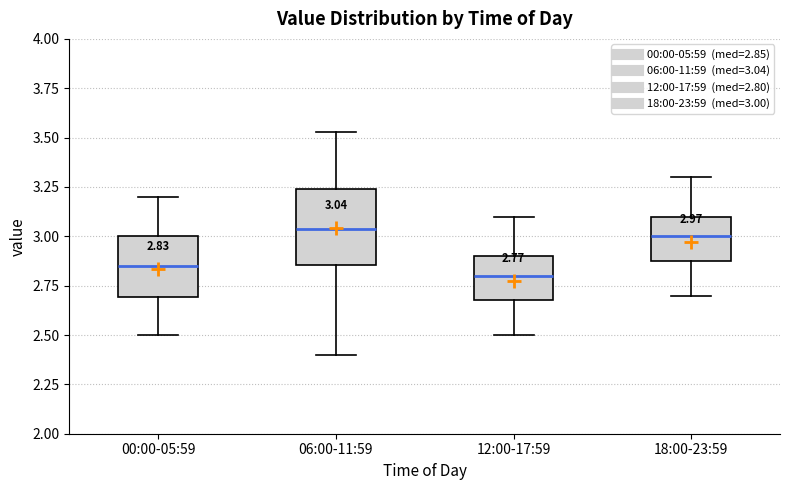

Comparing the boxes themselves (not the whiskers), which one is the tallest?

06:00-11:59